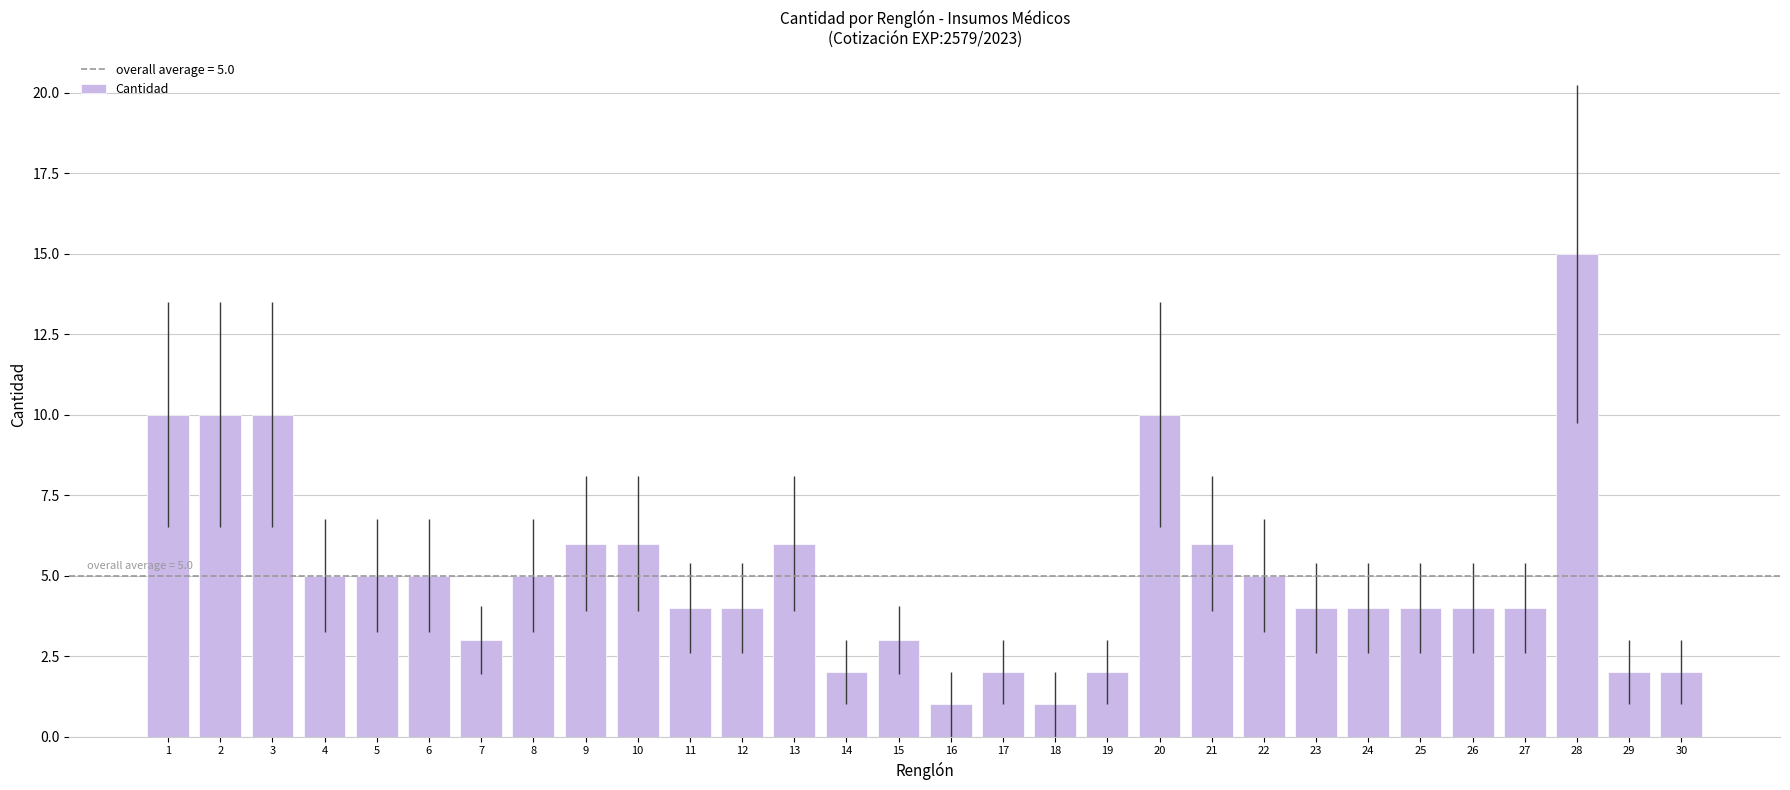

What is the sum of the values at 30 and 29?

4